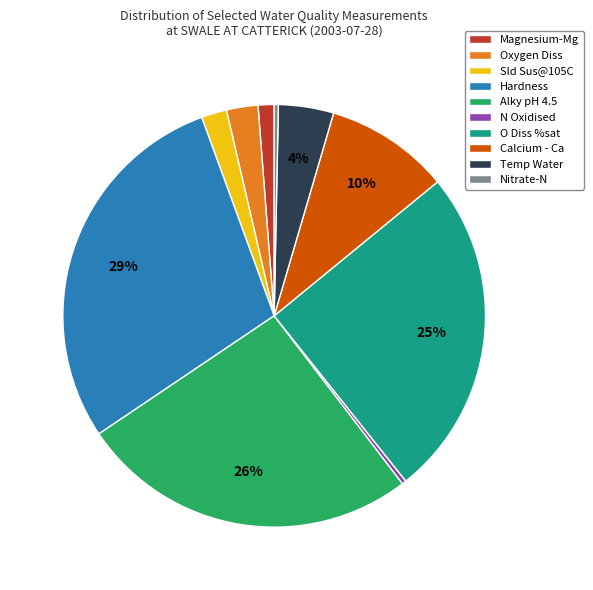

Combined, do Hardness and Oxygen Diss account for over 50%?

No